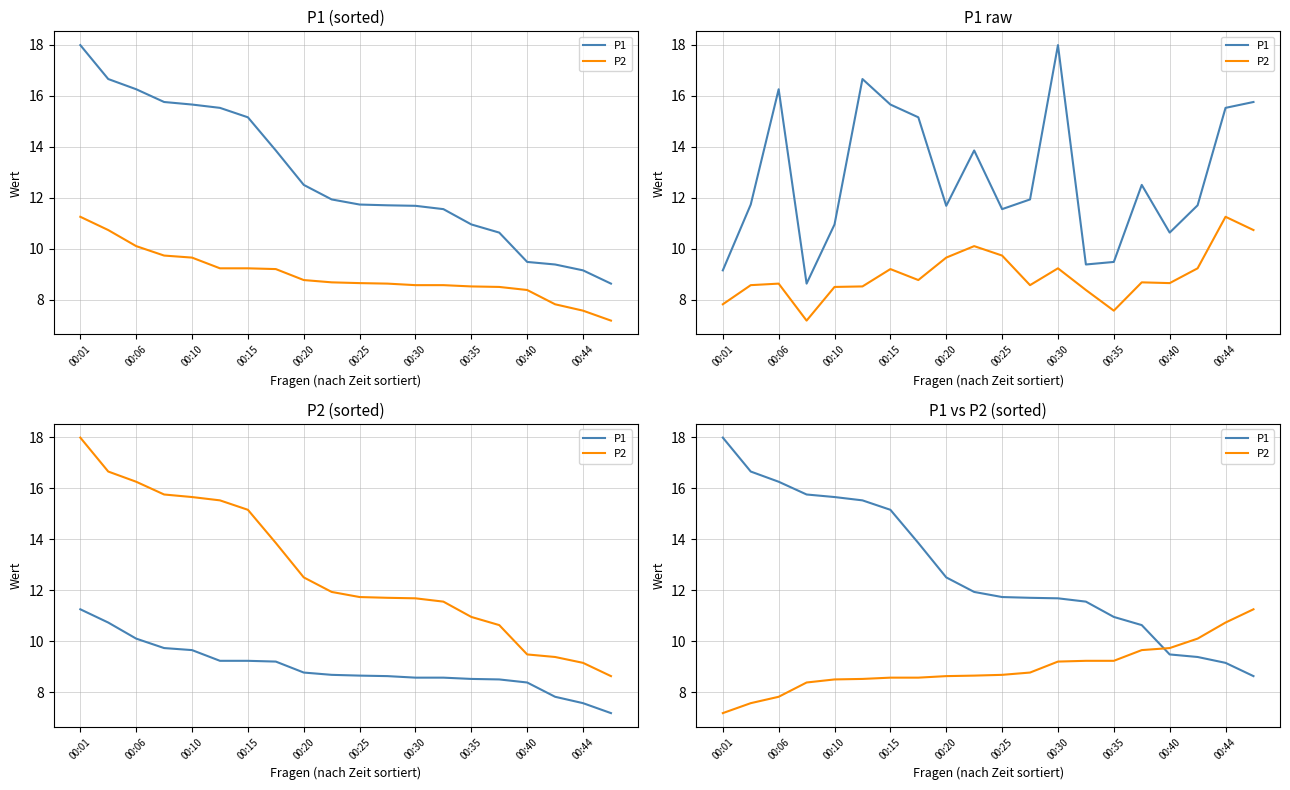

How many values in the P2 series exceed 8?

17